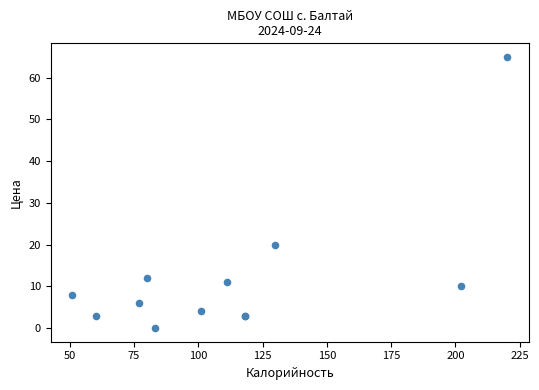

What Y value in the scatter plot is closest to 32?

20